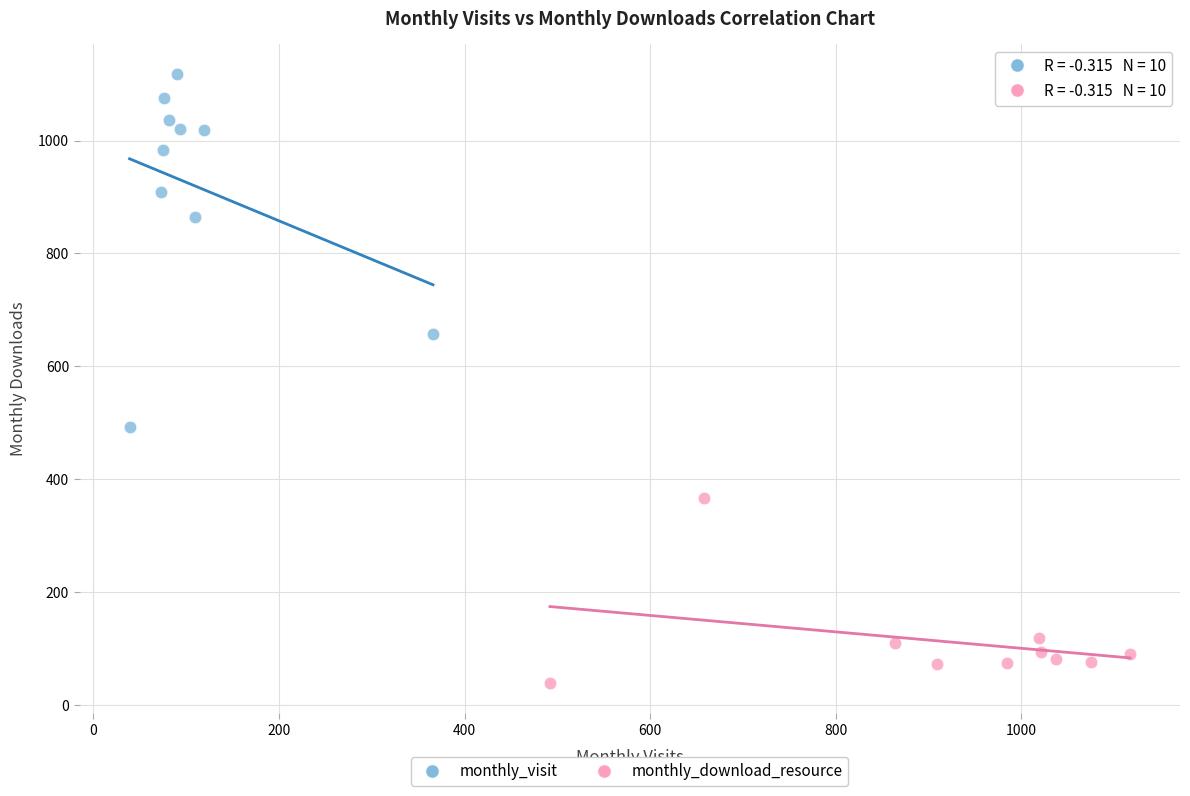

Which series reaches the minimum Y coordinate?

monthly_download_resource